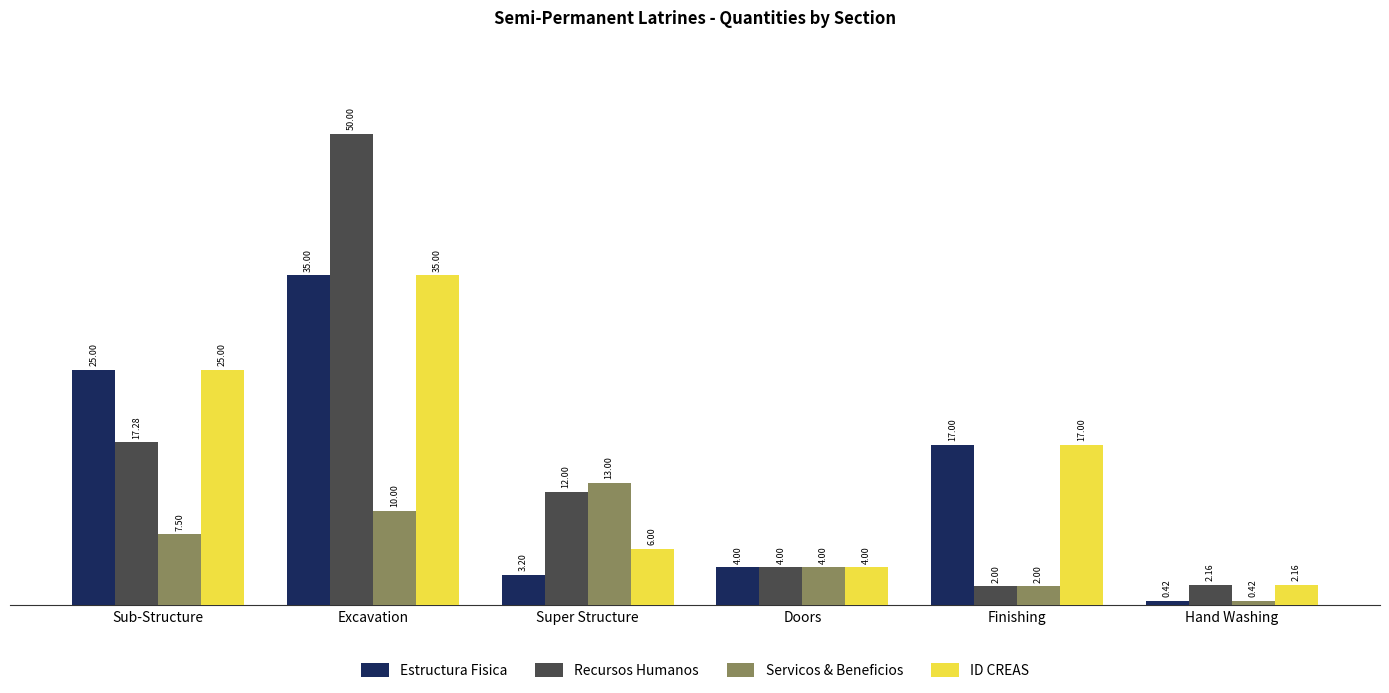

What is the label of the 4th bar from the left?

Doors